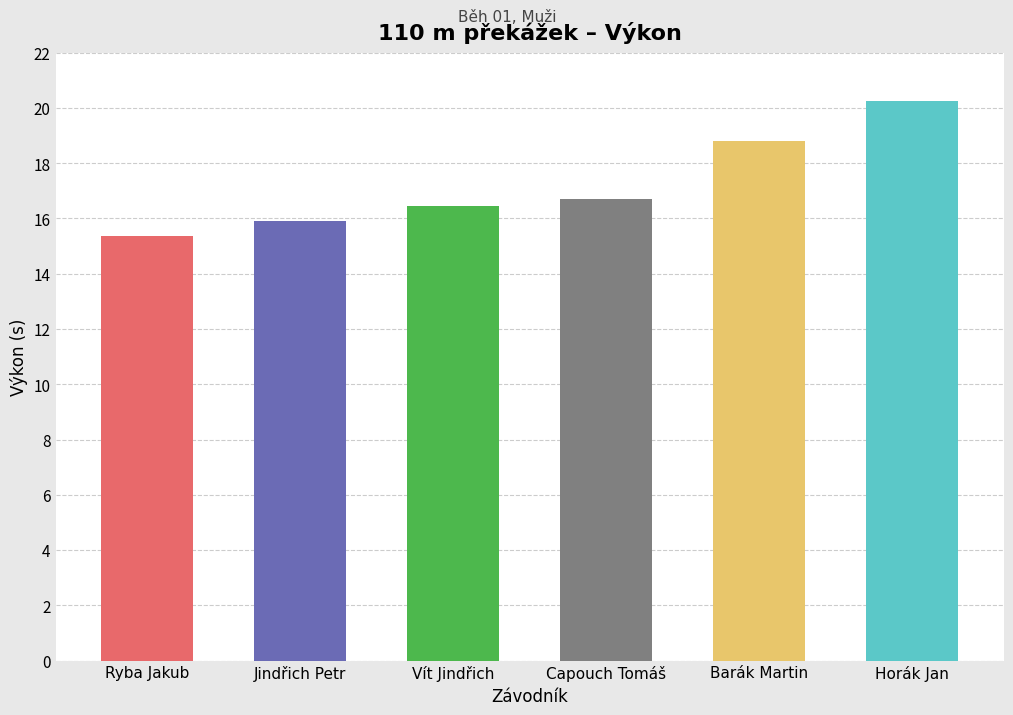

Reading right to left, what are all the values shown in this chart?

20.2	18.8	16.7	16.4	15.9	15.4